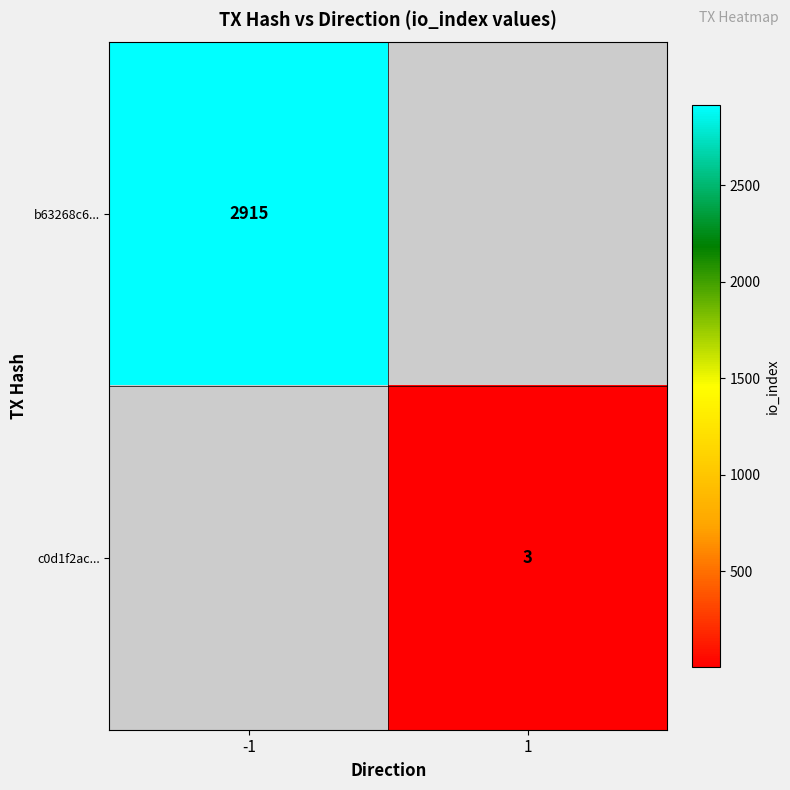

The value of c0d1f2ac... at 1 is 1.5. True or false?

False